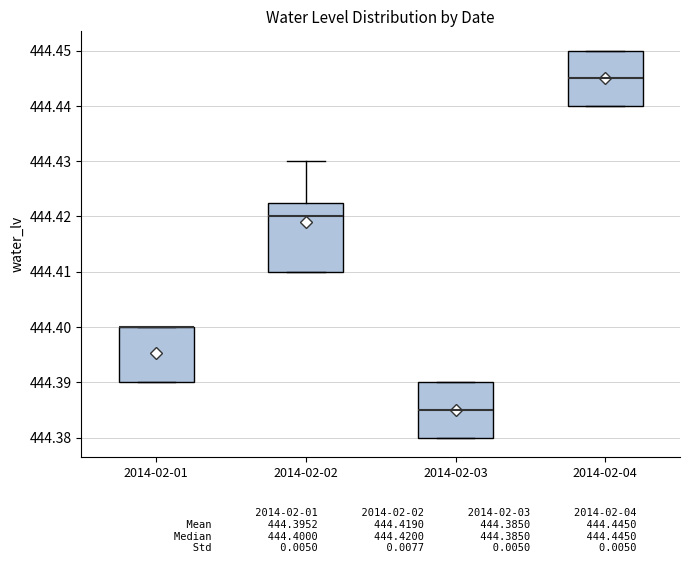

Which box is the tallest, from its lower edge to its upper edge?

2014-02-02